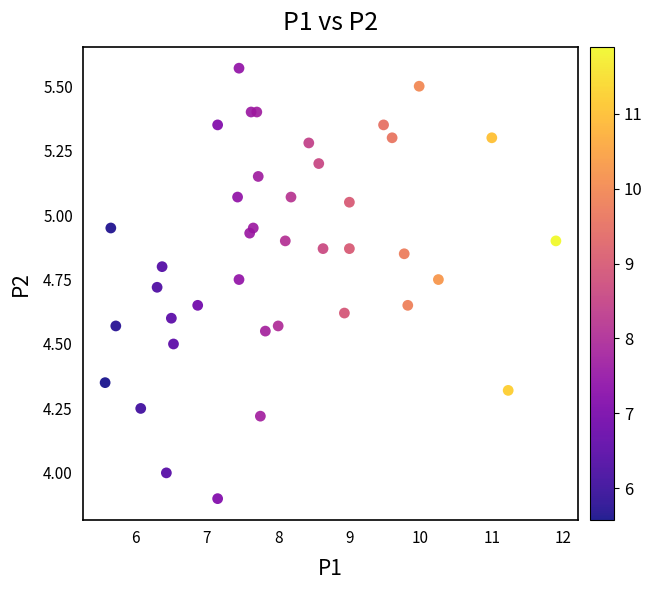

What is the range of Y values (max minus min)?

1.7